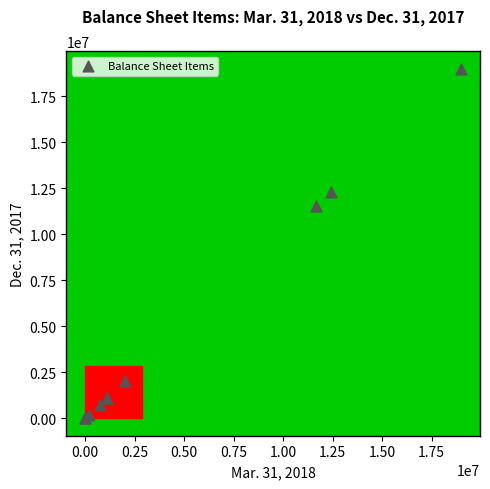

What Y value in the scatter plot is closest to 9500000?

11530591.0